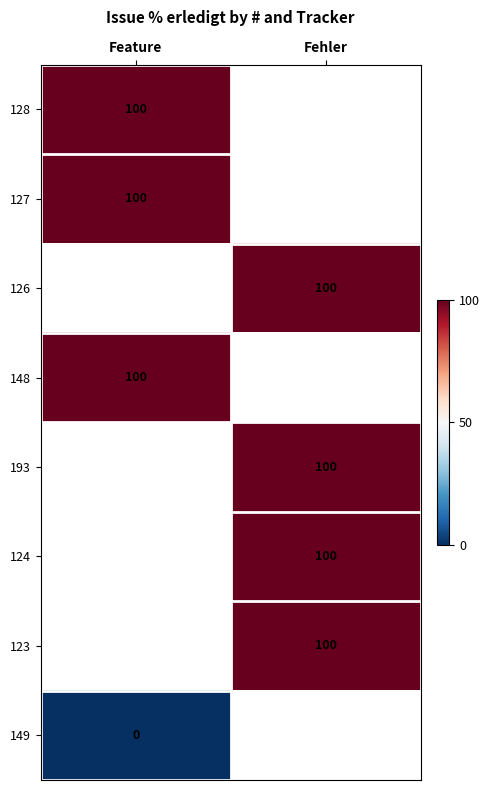

The value of 148 at Feature is 139. True or false?

False